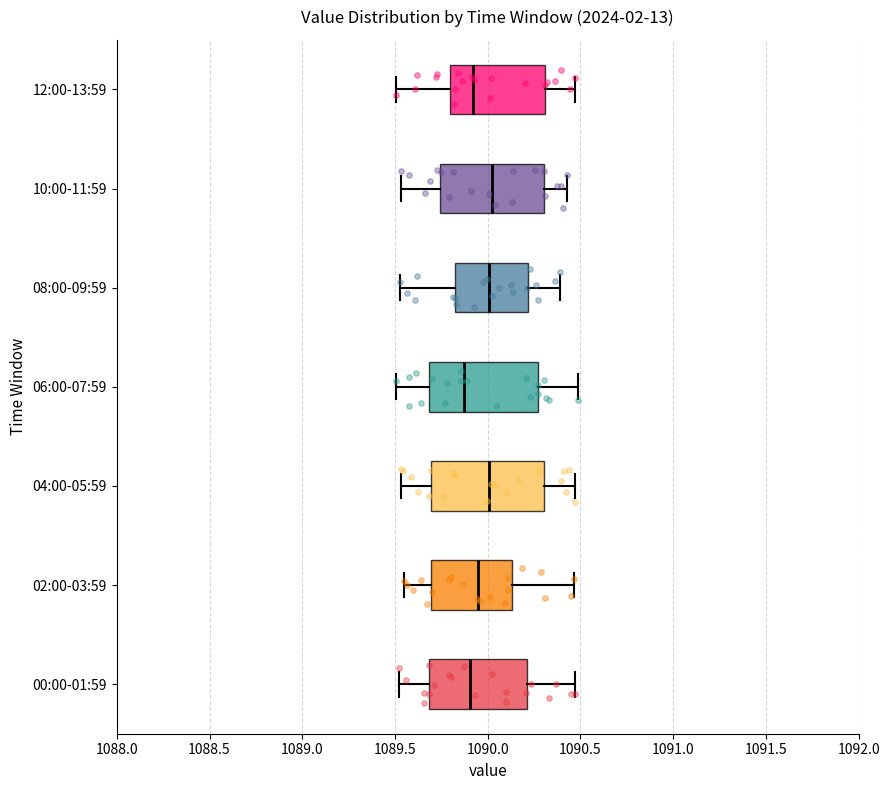

Reading bottom to top, transcribe this box plot: for each box, give where its median line is, the range the box spans, and where its two whiskers end, as read against the x-axis. The values are not printed on the chart, so give them approximately, as read against the axis.

00:00-01:59: median 1089.90, box 1089.70 to 1090.20, whiskers 1089.50 to 1090.45
02:00-03:59: median 1089.95, box 1089.70 to 1090.15, whiskers 1089.55 to 1090.45
04:00-05:59: median 1090.00, box 1089.70 to 1090.30, whiskers 1089.55 to 1090.45
06:00-07:59: median 1089.85, box 1089.70 to 1090.25, whiskers 1089.50 to 1090.50
08:00-09:59: median 1090.00, box 1089.80 to 1090.20, whiskers 1089.55 to 1090.40
10:00-11:59: median 1090.00, box 1089.75 to 1090.30, whiskers 1089.55 to 1090.45
12:00-13:59: median 1089.90, box 1089.80 to 1090.30, whiskers 1089.50 to 1090.45